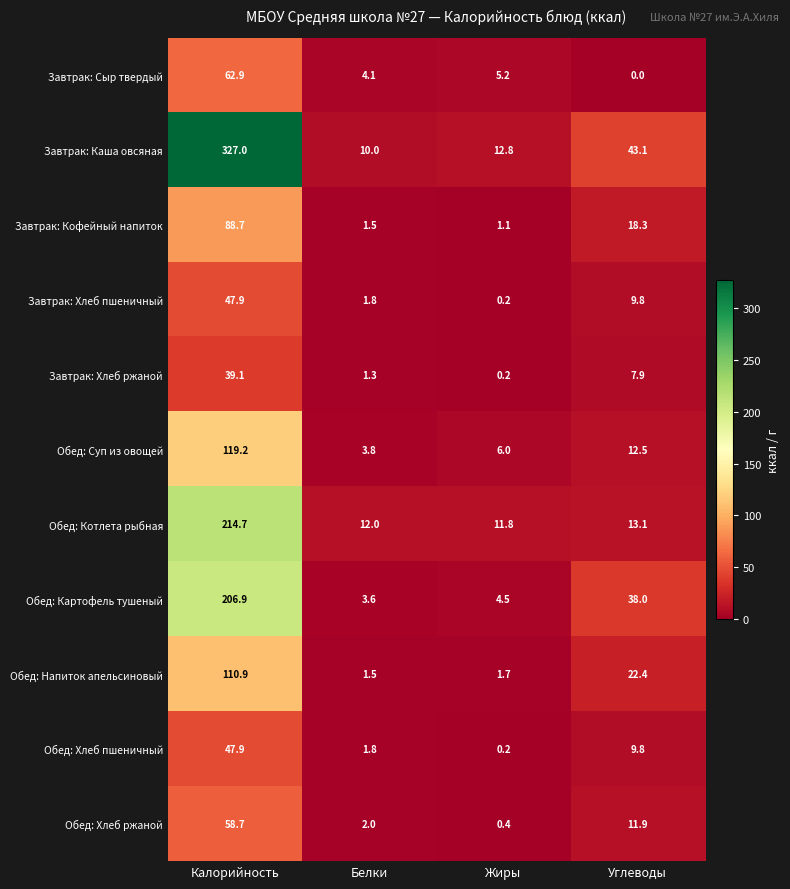

What is the difference between the Завтрак: Хлеб пшеничный values at Жиры and Калорийность?

47.7